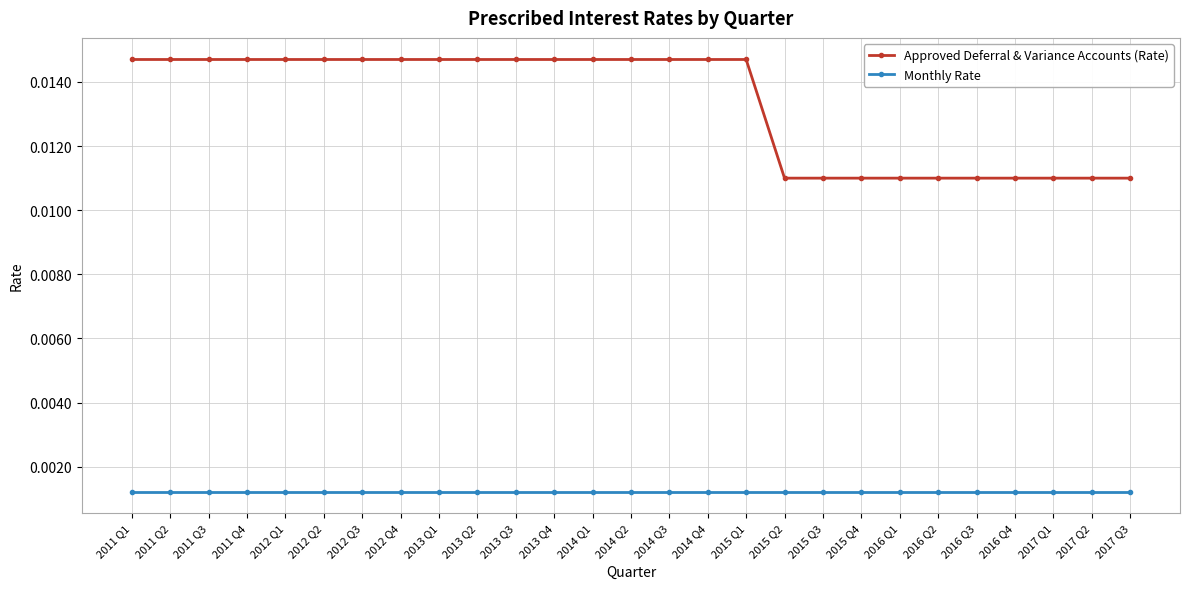

What position from the left is 2015 Q2?

18